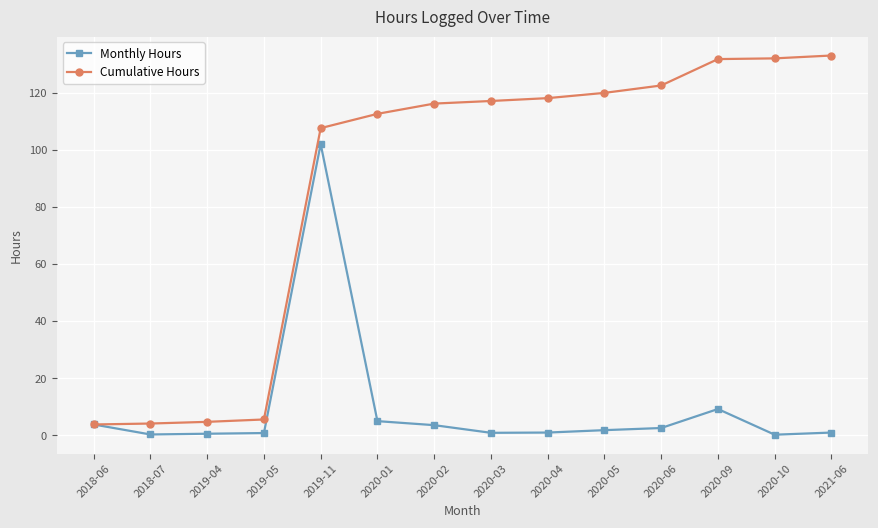

Which series has the widest spread of values?

Cumulative Hours